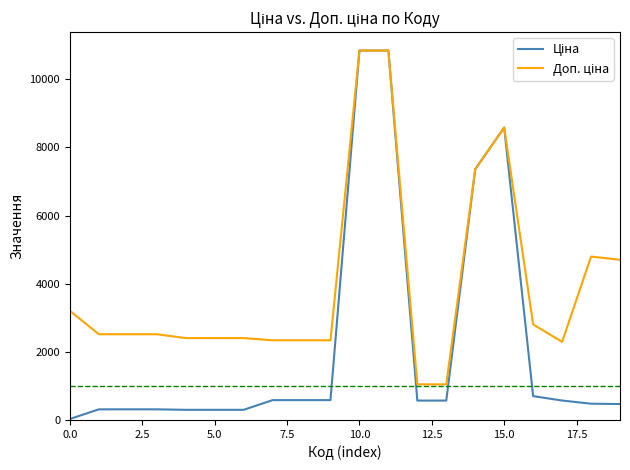

How many lines are shown in the chart?

2